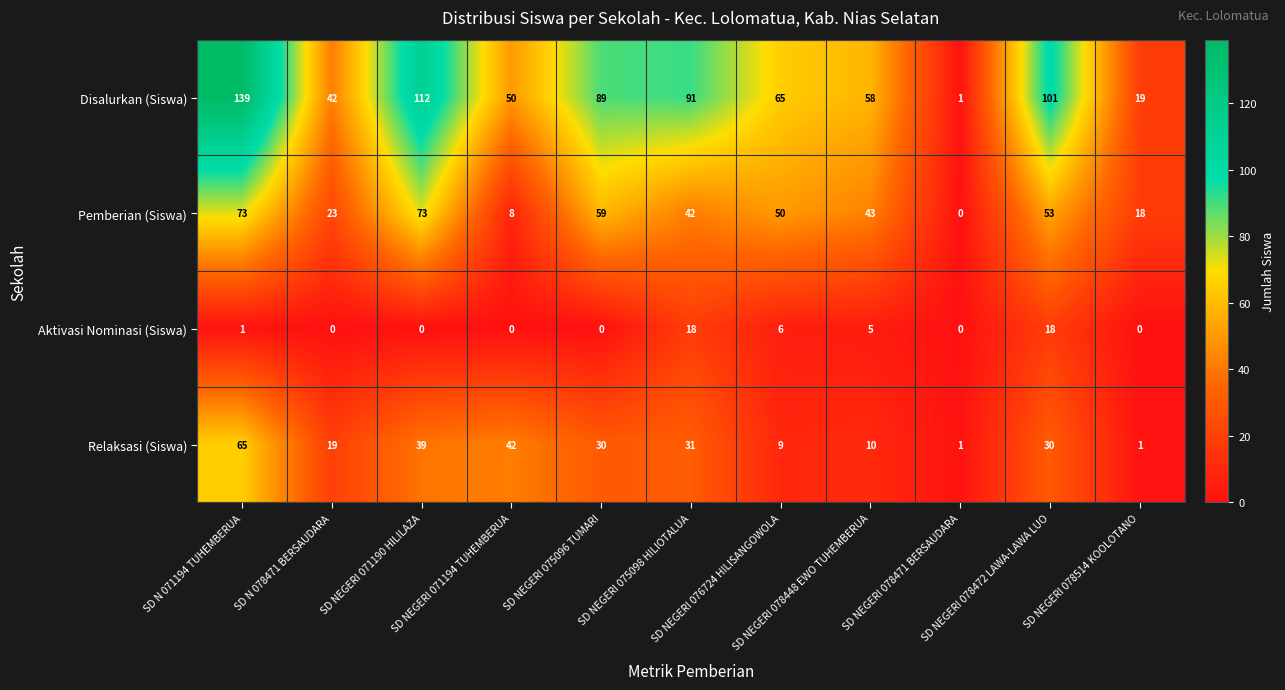

What is the difference between the maximum and minimum values in the Relaksasi (Siswa) series?

64